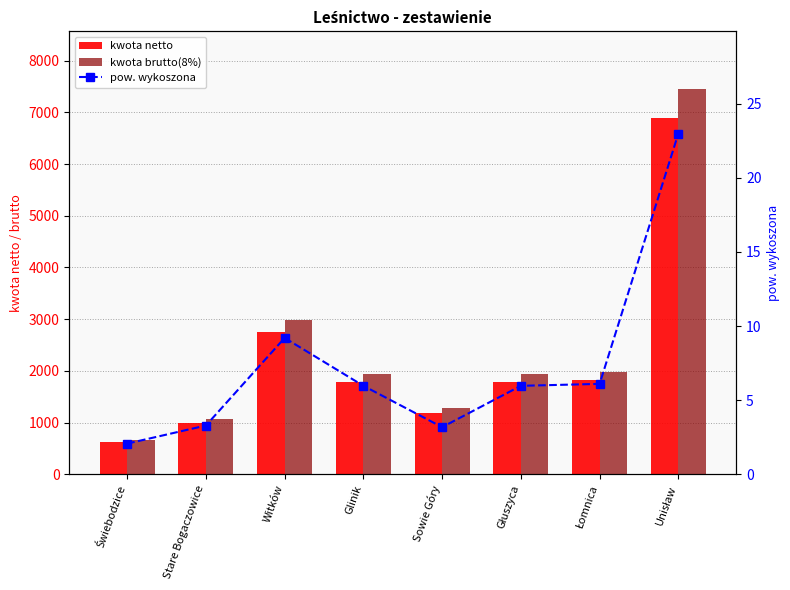

What is the value of the kwota netto bar at the 3rd from the left?

2760.0